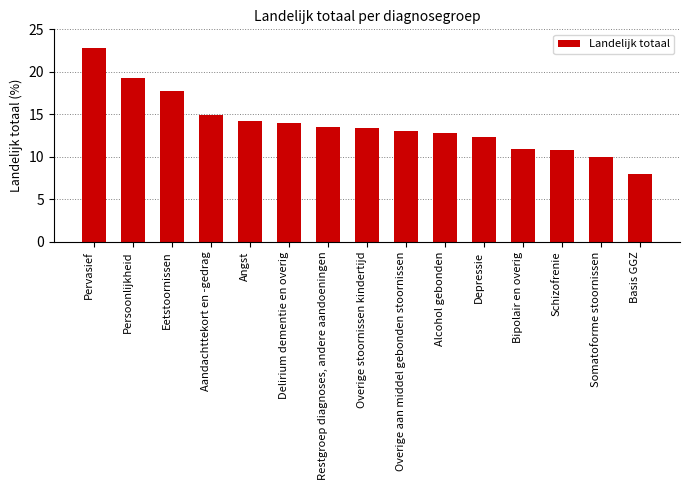

Rank the categories by value from highest to lowest.

Pervasief, Persoonlijkheid, Eetstoornissen, Aandachttekort en -gedrag, Angst, Delirium dementie en overig, Restgroep diagnoses, andere aandoeningen, Overige stoornissen kindertijd, Overige aan middel gebonden stoornissen, Alcohol gebonden, Depressie, Bipolair en overig, Schizofrenie, Somatoforme stoornissen, Basis GGZ